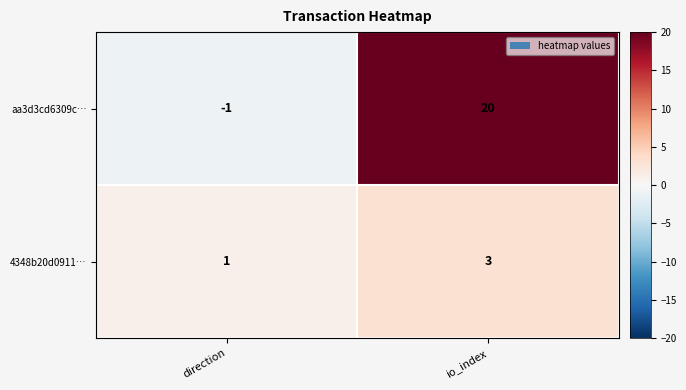

What is the sum of all aa3d3cd6309c… values?

19